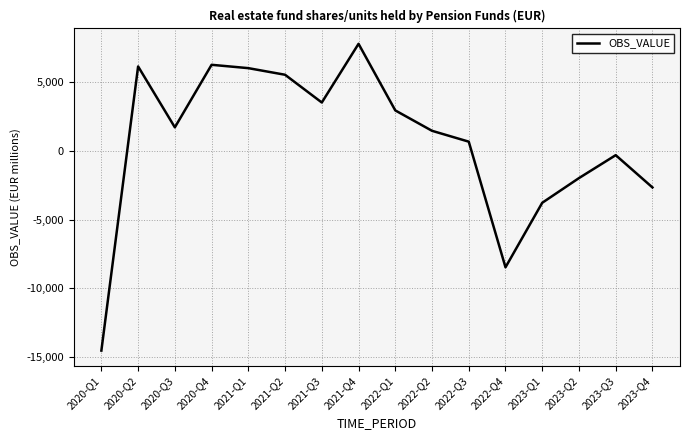

What is the sum of the values at 2020-Q1 and 2023-Q3?

-14831.3